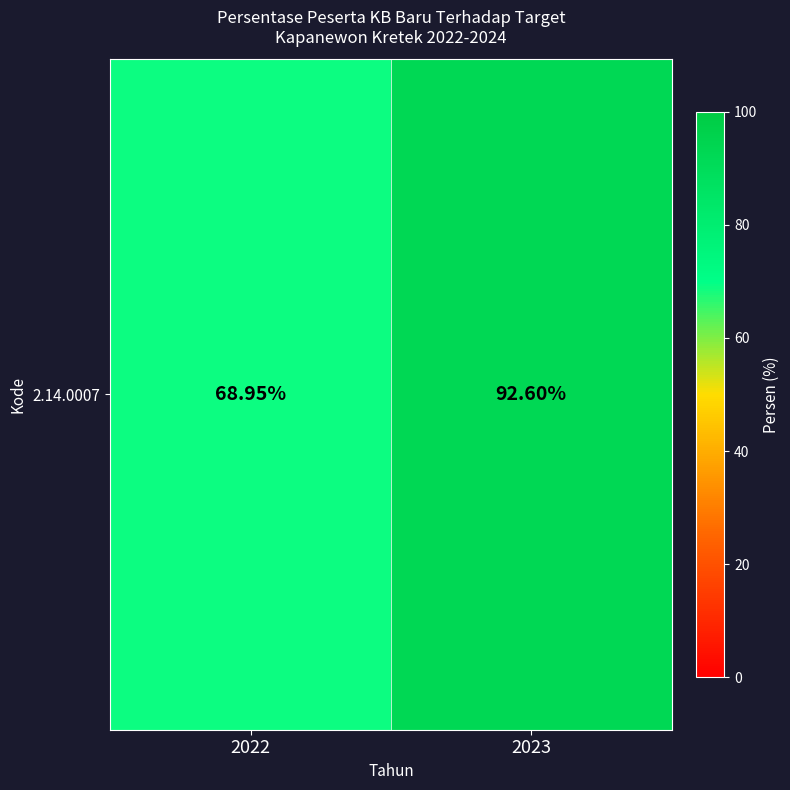

Reading left to right, list all the values displayed in this chart.

2022=69.0	2023=92.6